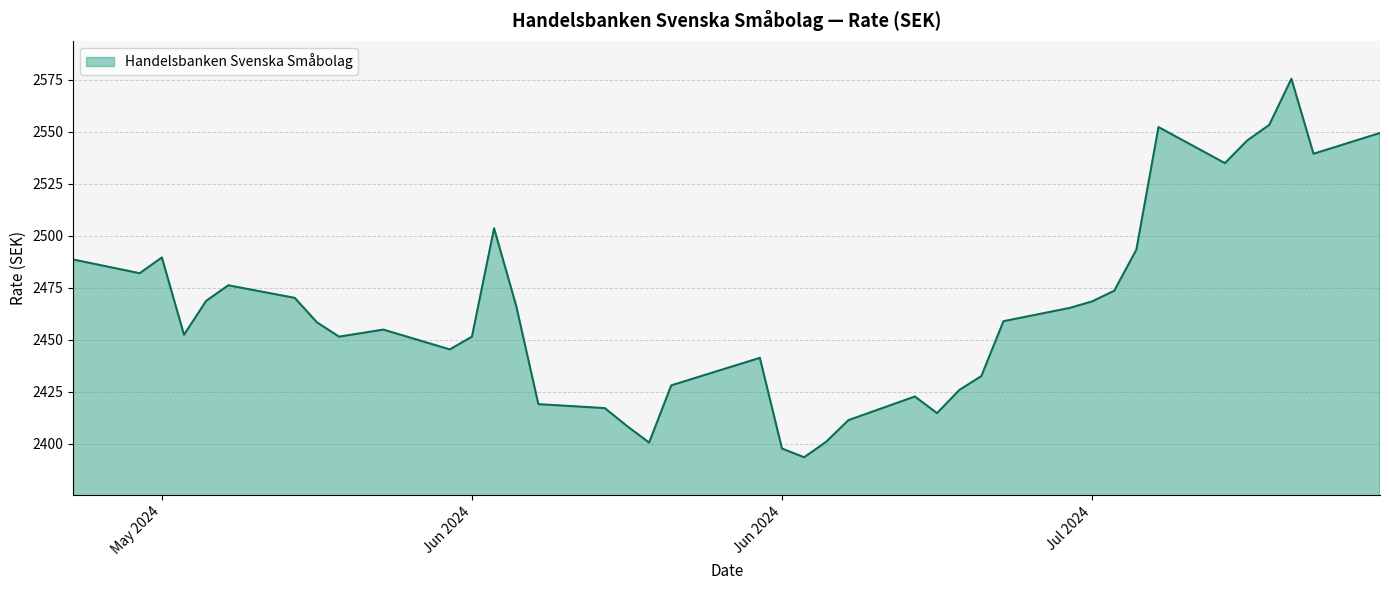

What is the difference between the maximum and minimum values?

182.0